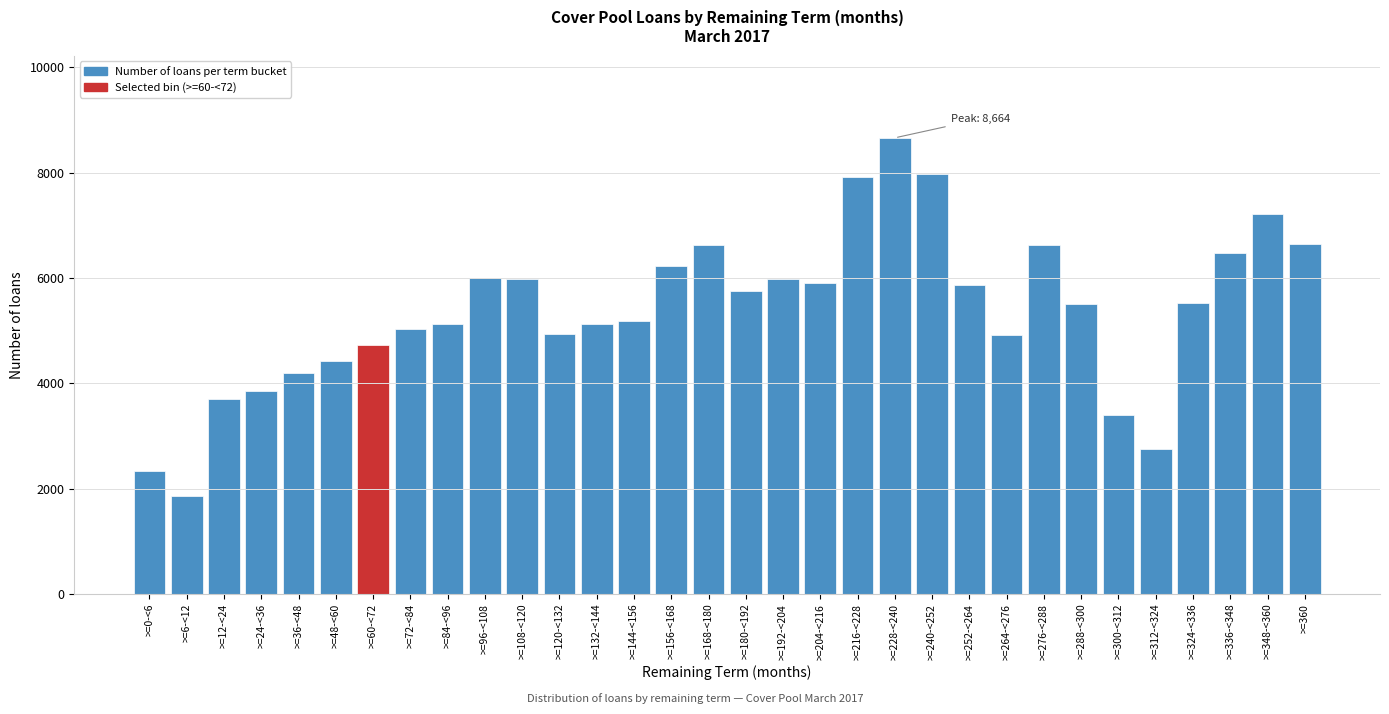

Between >=288-<300 and >=348-<360, which is larger?

>=348-<360